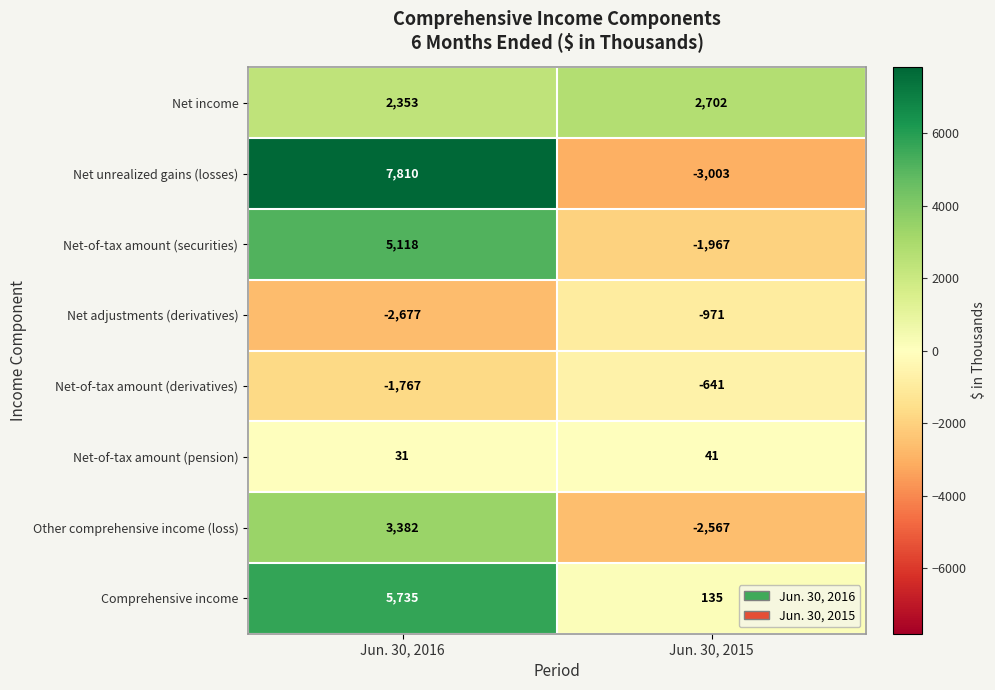

The value of Other comprehensive income (loss) at Jun. 30, 2015 is -2567. True or false?

True